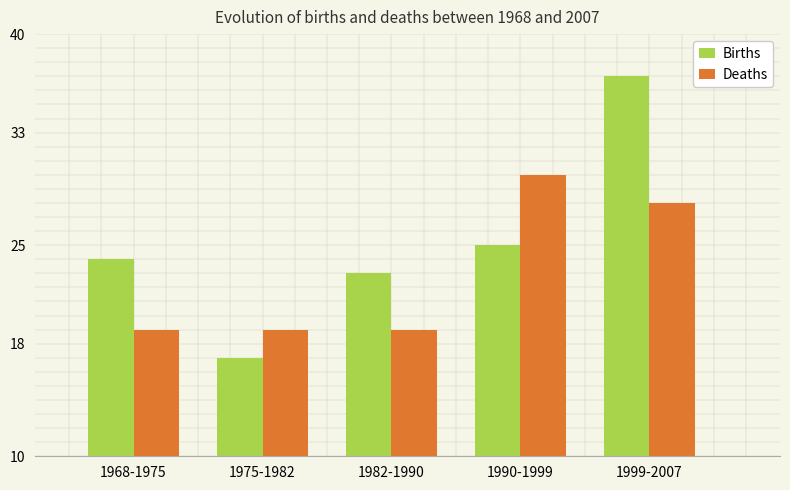

Rank the series at 1975-1982 from highest to lowest value.

Deaths, Births